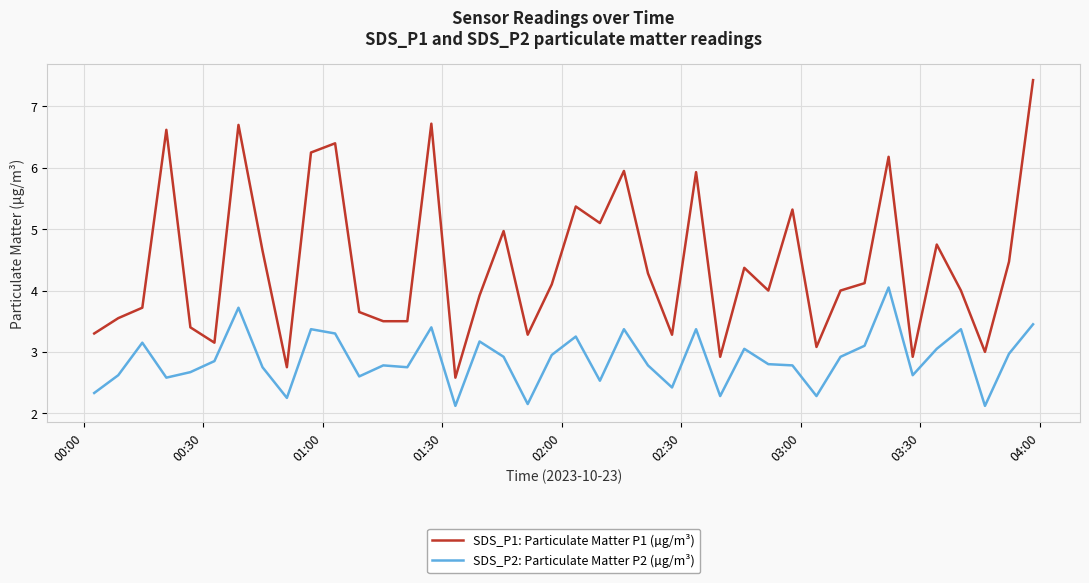

Which series has the largest total across all categories?

SDS_P1: Particulate Matter P1 (µg/m³)